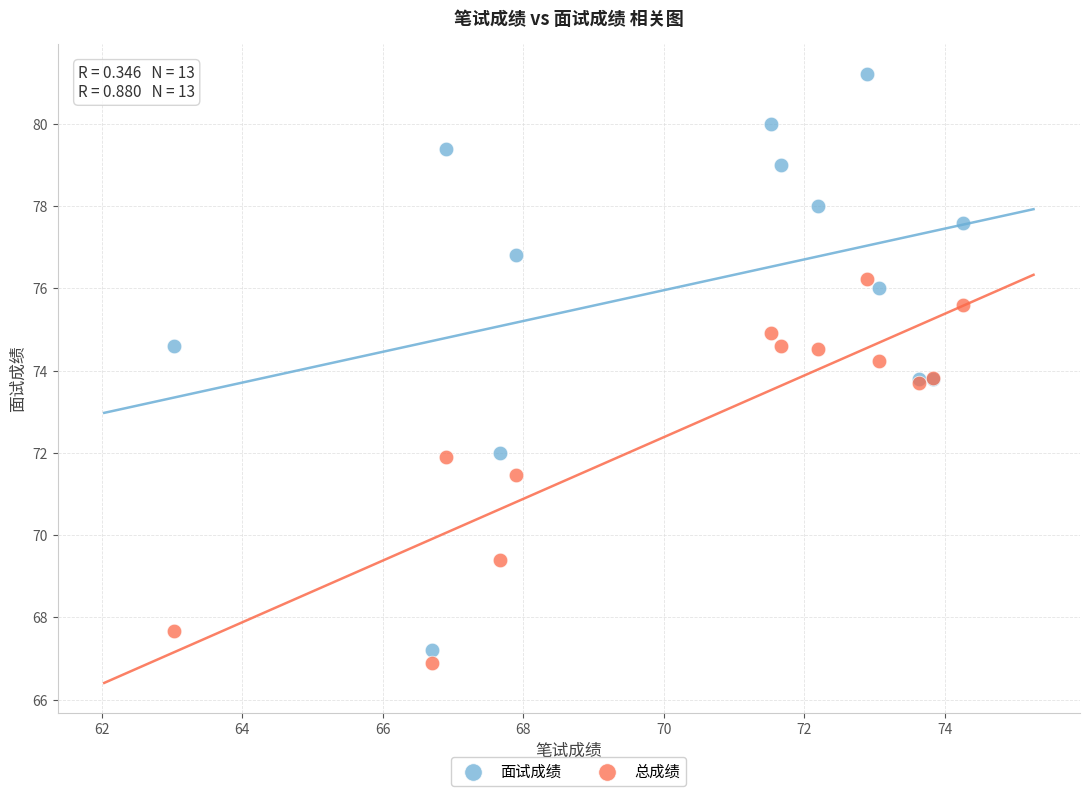

In the 总成绩 series, what Y value is closest to 71?

71.5